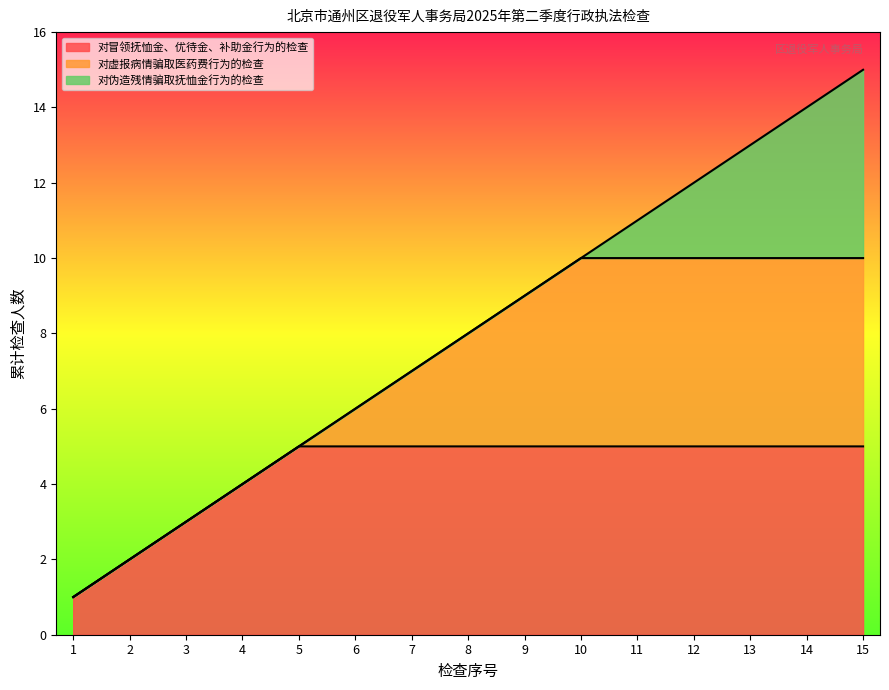

Reading left to right, extract all data points from this chart.

对冒领抚恤金、优待金、补助金行为的检查: 1=1	2=2	3=3	4=4	5=5	6=0	7=0	8=0	9=0	10=0	11=0	12=0	13=0	14=0	15=0
对虚报病情骗取医药费行为的检查: 1=0	2=0	3=0	4=0	5=0	6=6	7=7	8=8	9=9	10=10	11=0	12=0	13=0	14=0	15=0
对伪造残情骗取抚恤金行为的检查: 1=0	2=0	3=0	4=0	5=0	6=0	7=0	8=0	9=0	10=0	11=11	12=12	13=13	14=14	15=15